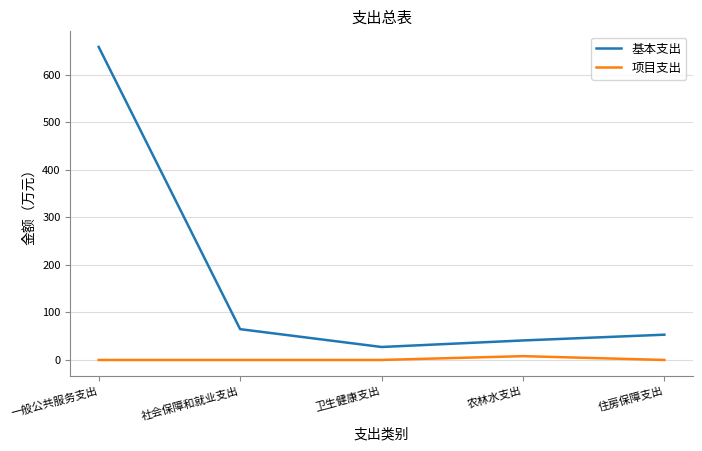

True or false: 基本支出 and 项目支出 cross at least once.

False